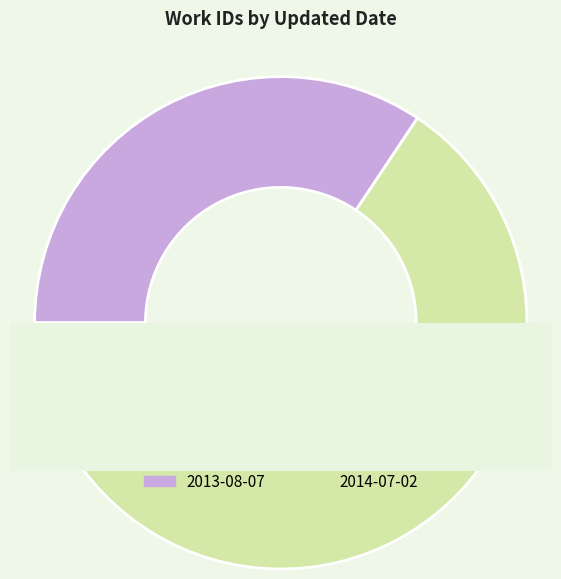

What percentage do 2013-08-07 and 2014-07-02 together represent?

100.0%